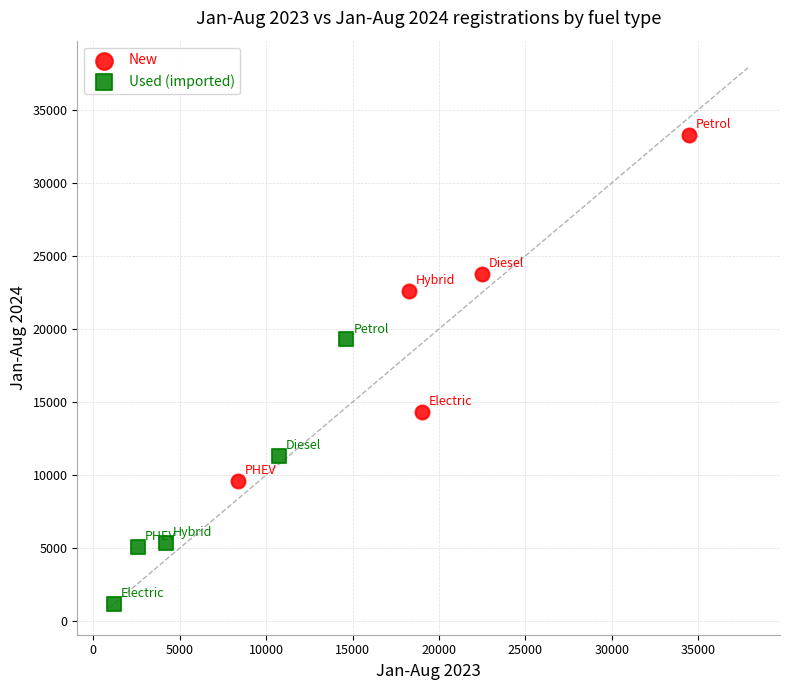

Which series reaches the maximum Y coordinate?

New